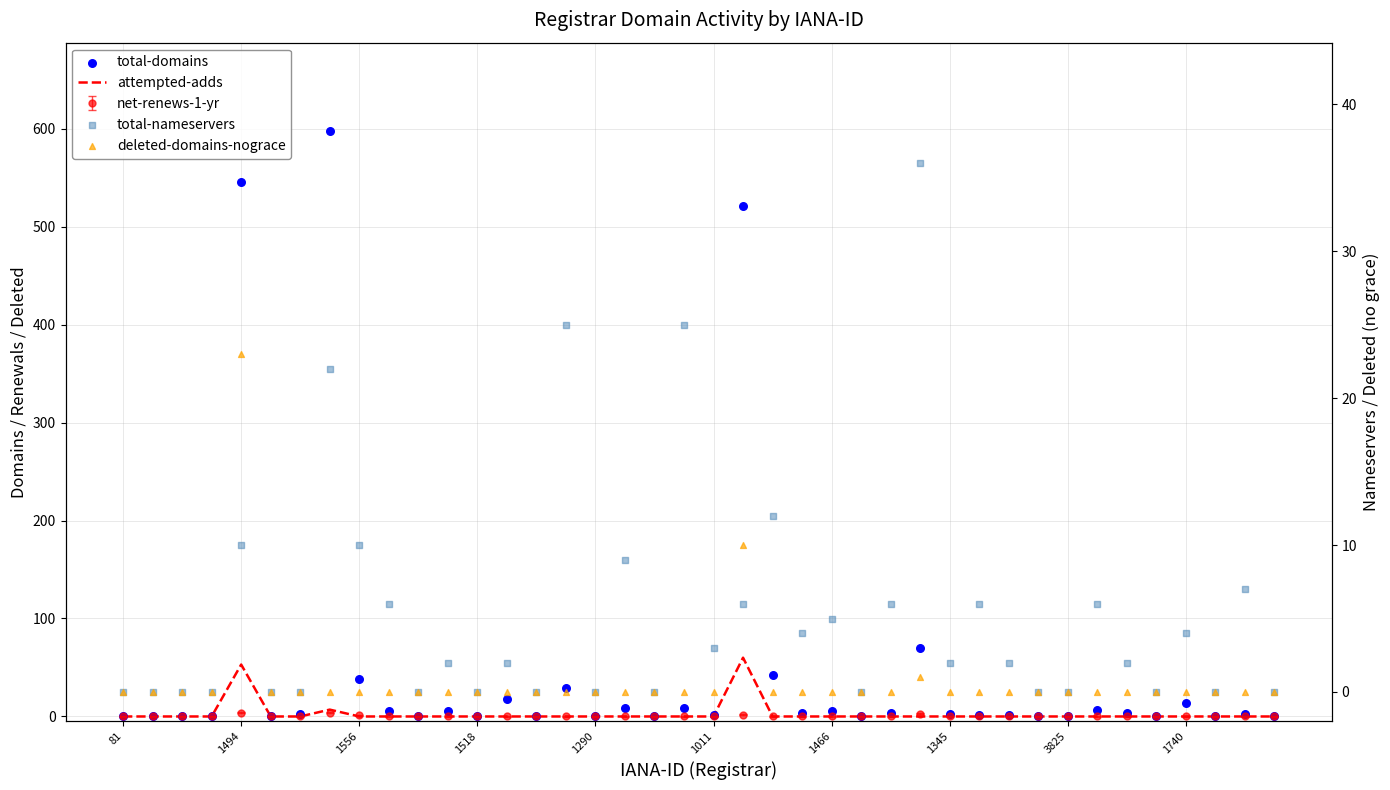

Which series has the widest spread of Y values?

total-domains